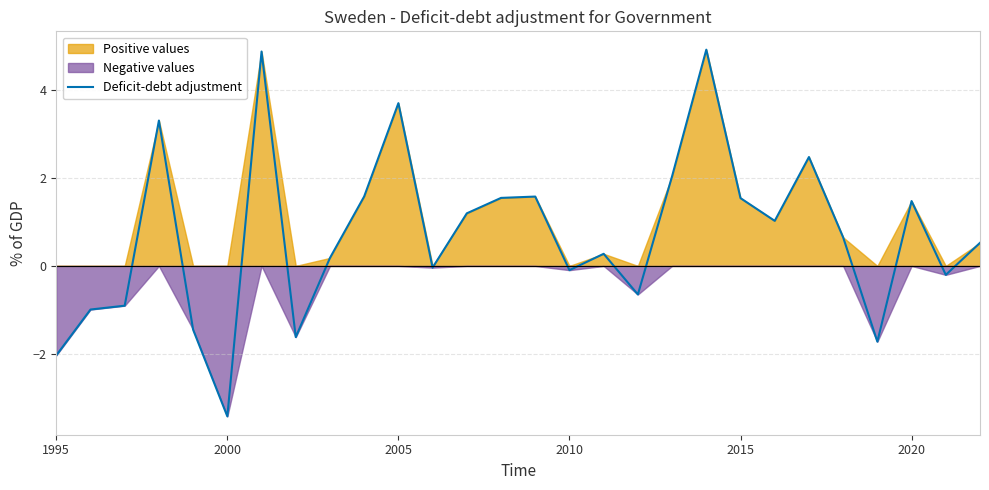

How many interior local peaks (higher than both neighbors) does the data have?

8